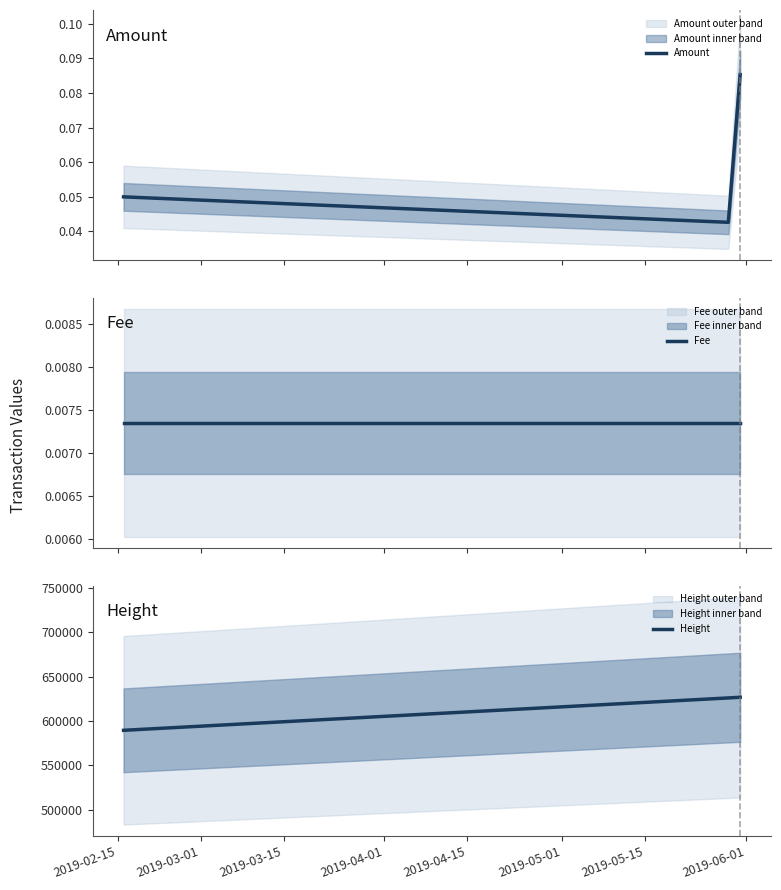

How many Amount values are between 0 and 1?

3